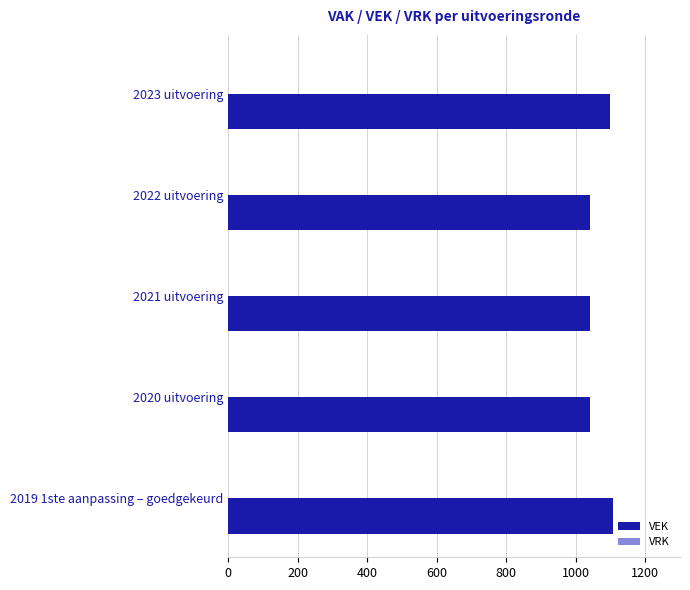

Reading bottom to top, extract all data points from this chart.

1106	1040	1040	1040	1100